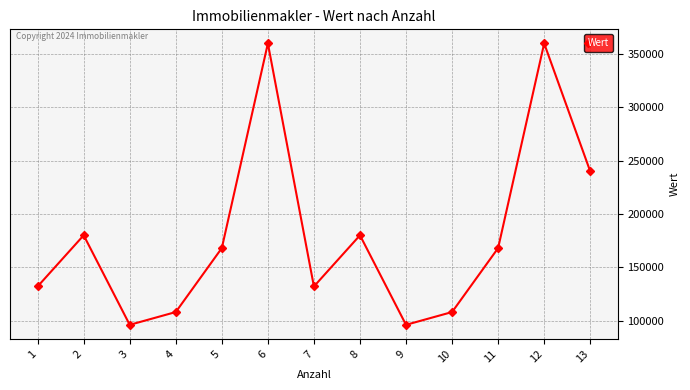

The chart shows a value of 360000 at 12. True or false?

True